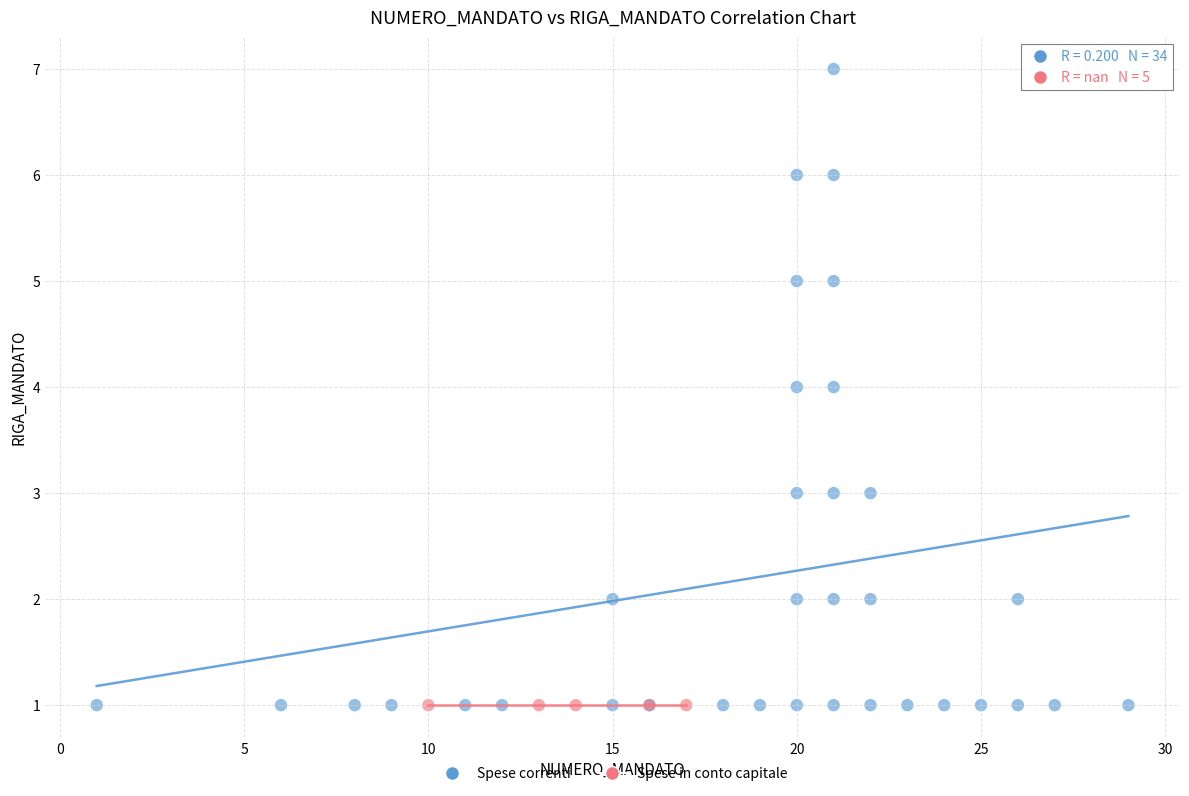

Which series contains the highest Y value?

Spese correnti